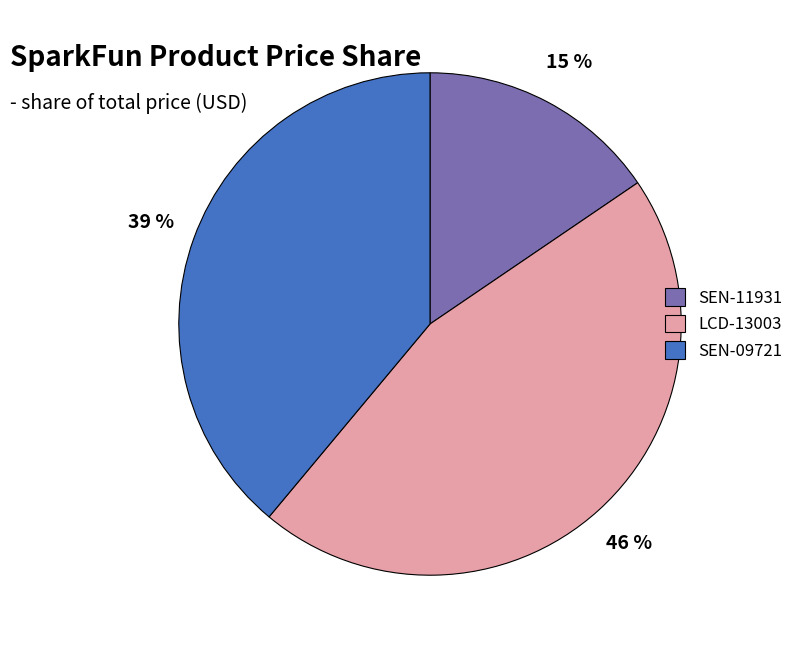

To the nearest percent, what portion does SEN-09721 represent?

39%